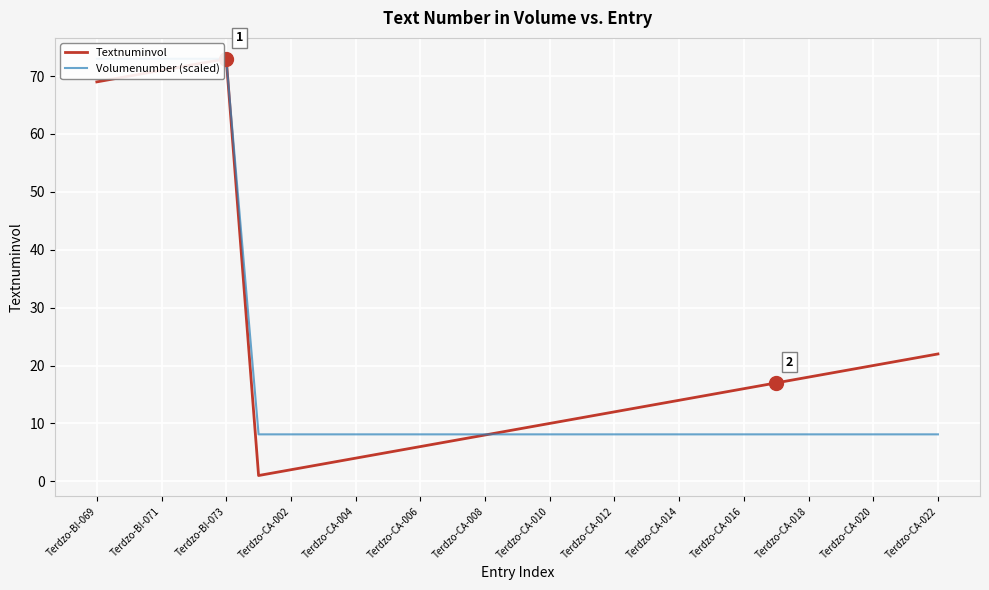

The Textnuminvol series shows 48 at Terdzo-BI-073. True or false?

False